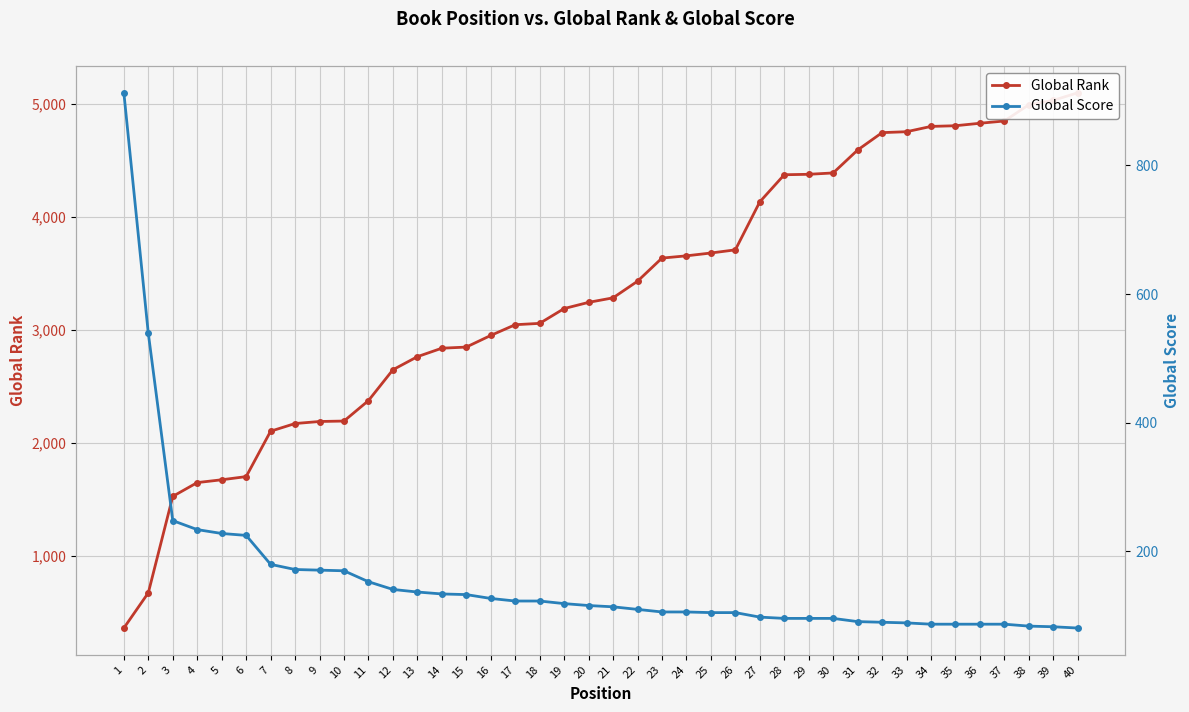

How many lines are shown in the chart?

2